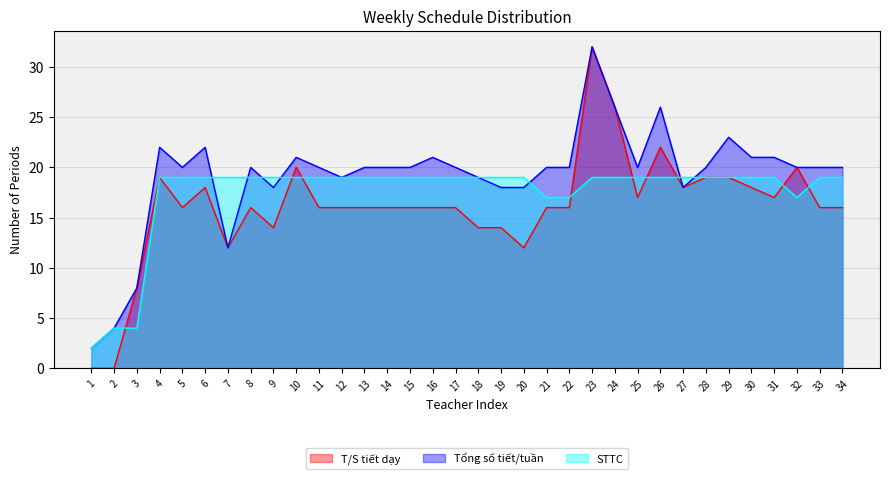

The value of Tổng số tiết/tuần at 6 is 22. True or false?

True